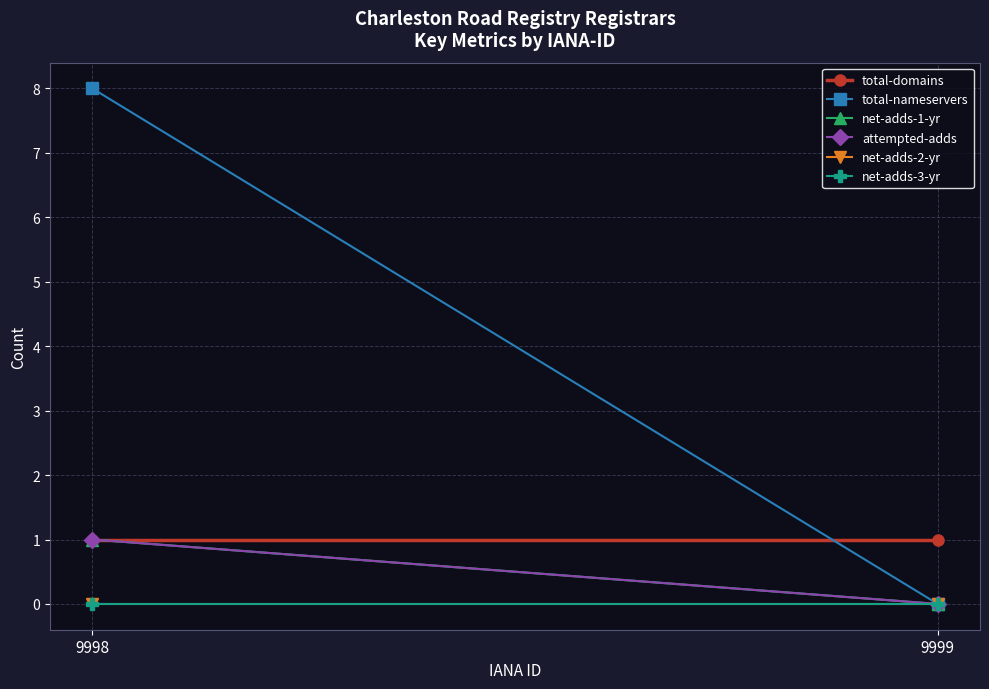

Is the value of attempted-adds at 9998 greater than the value of net-adds-2-yr at 9998?

Yes